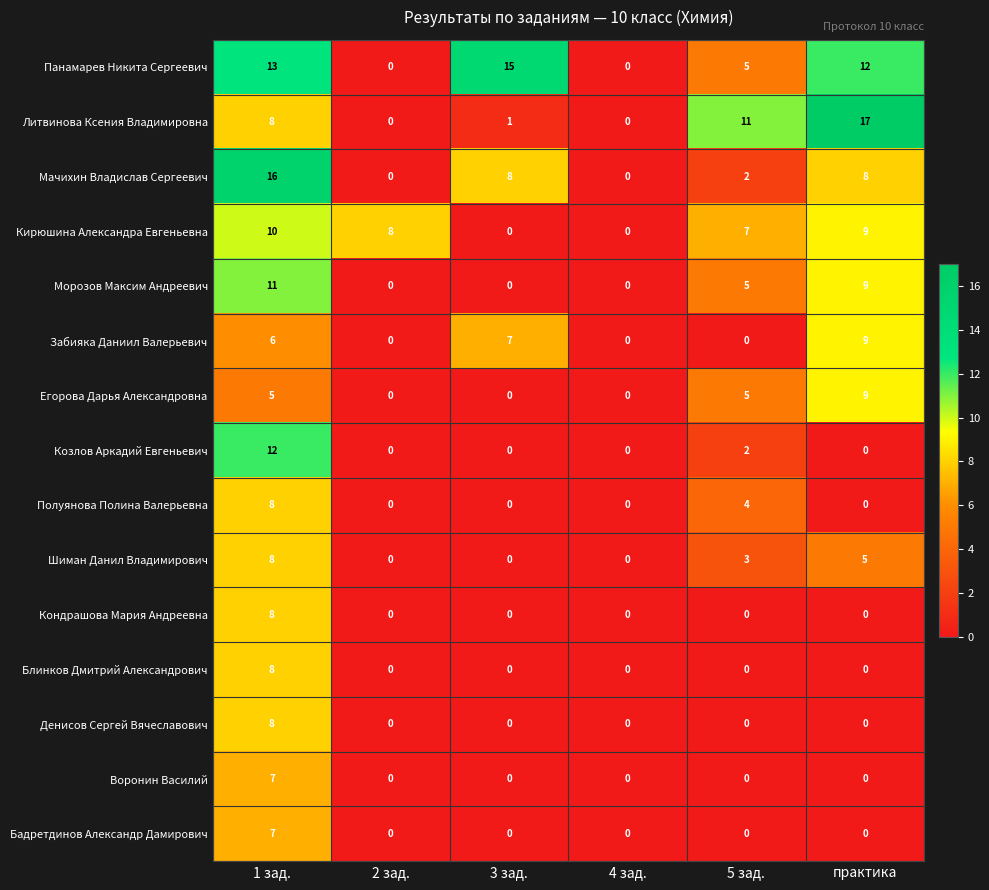

What is the sum of all Кондрашова Мария Андреевна values?

8